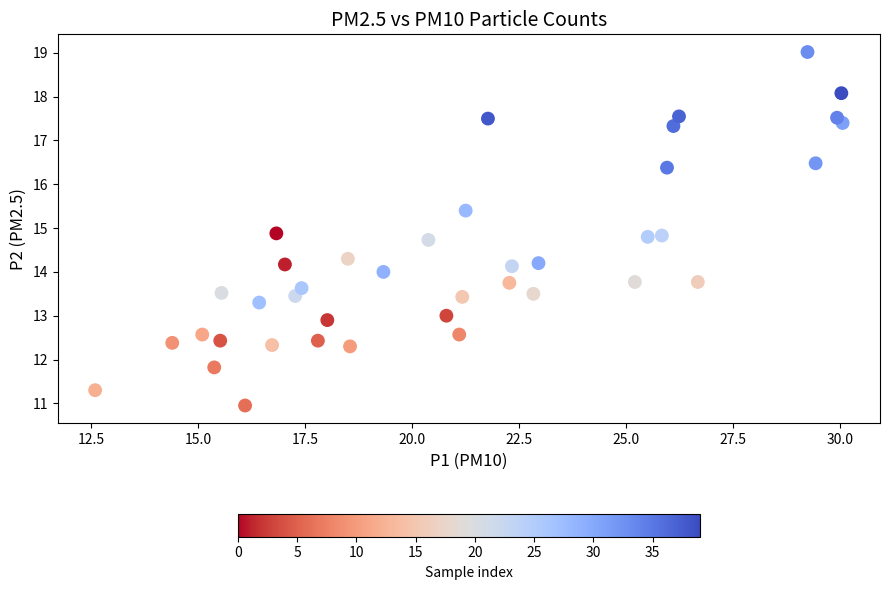

What is the range of Y values (max minus min)?

8.1